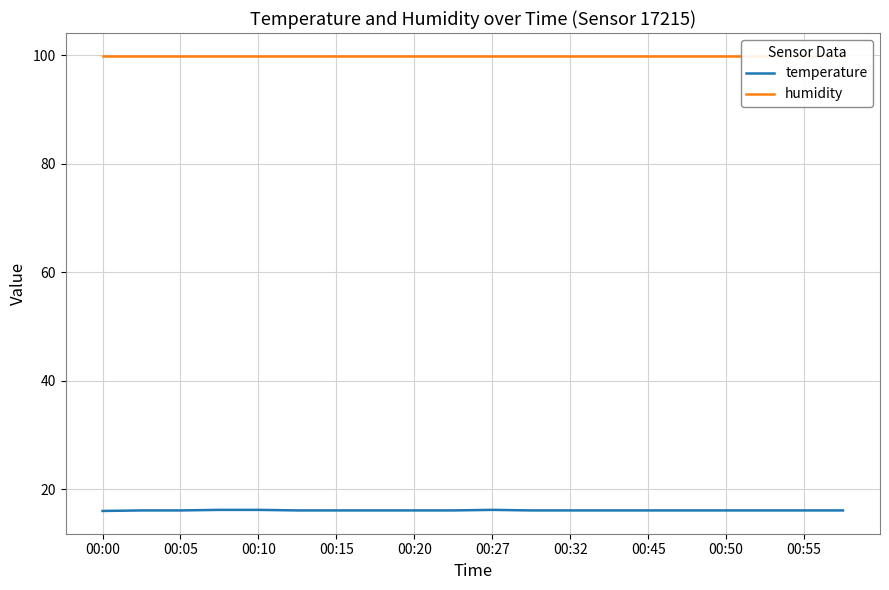

True or false: temperature has a value of 23.2 at 00:50.

False